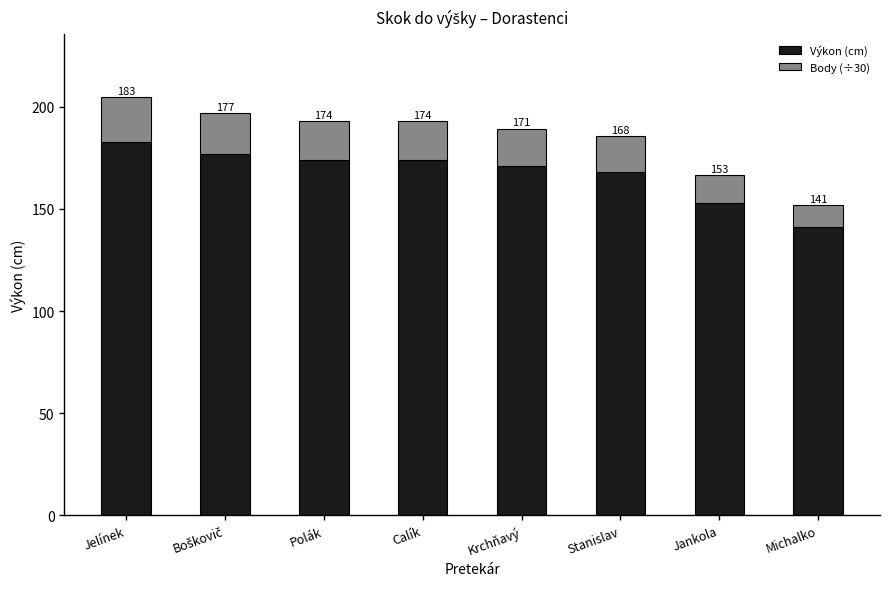

Count the number of data series in this chart.

2